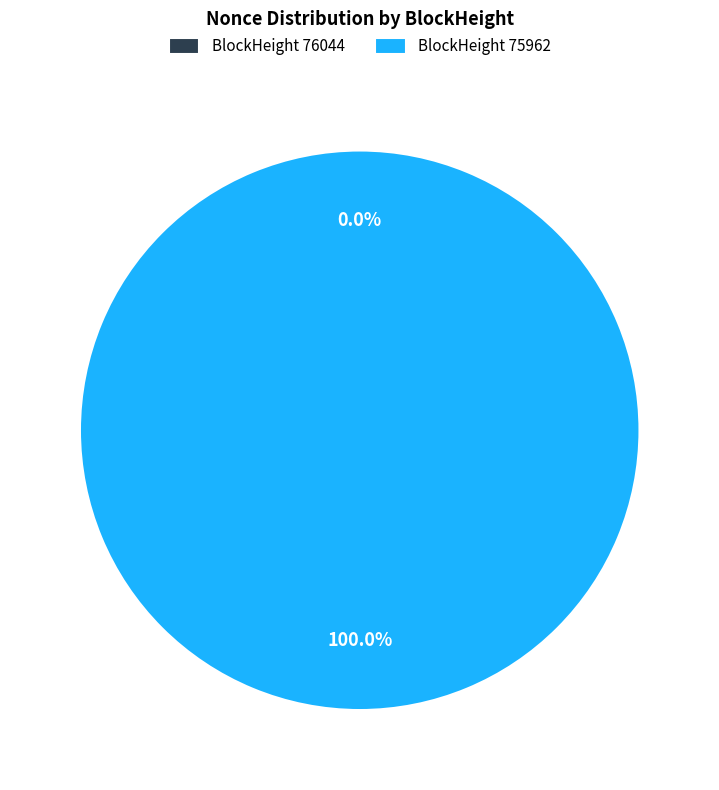

Rank the categories by value from highest to lowest.

75962, 76044